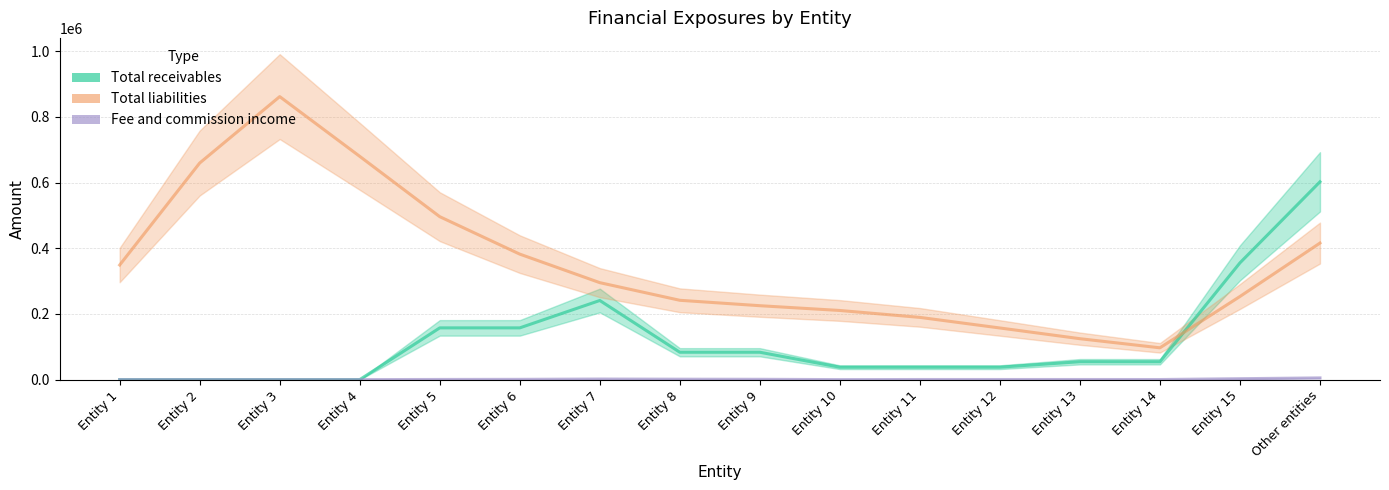

Which series has the largest total across all categories?

Total liabilities